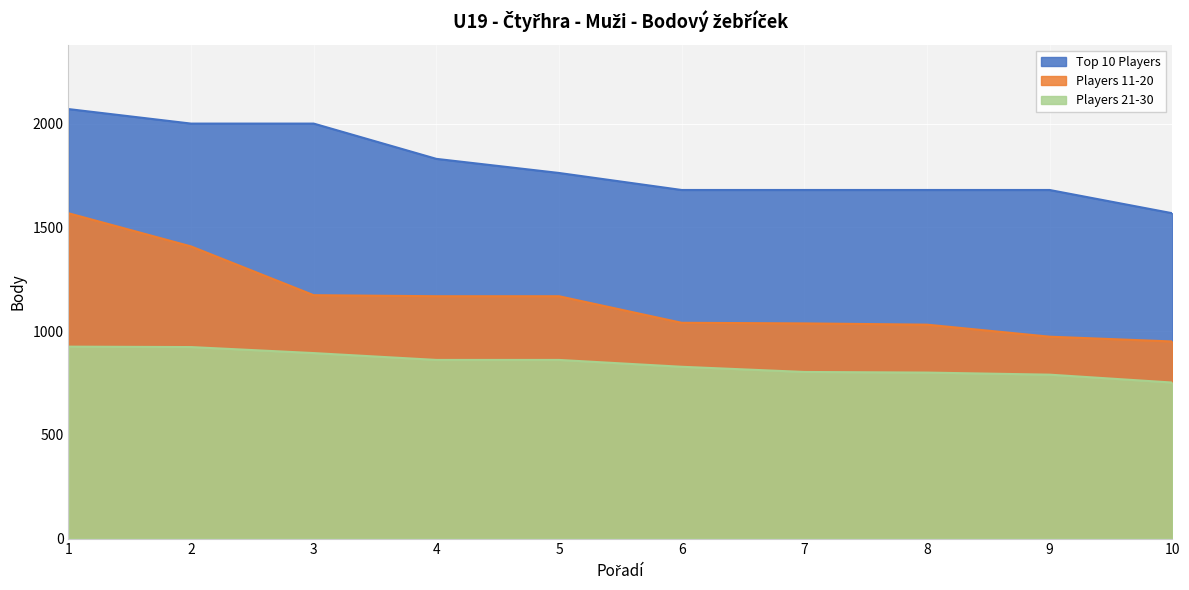

What is the difference between the maximum and minimum values in the Players 11-20 series?

618